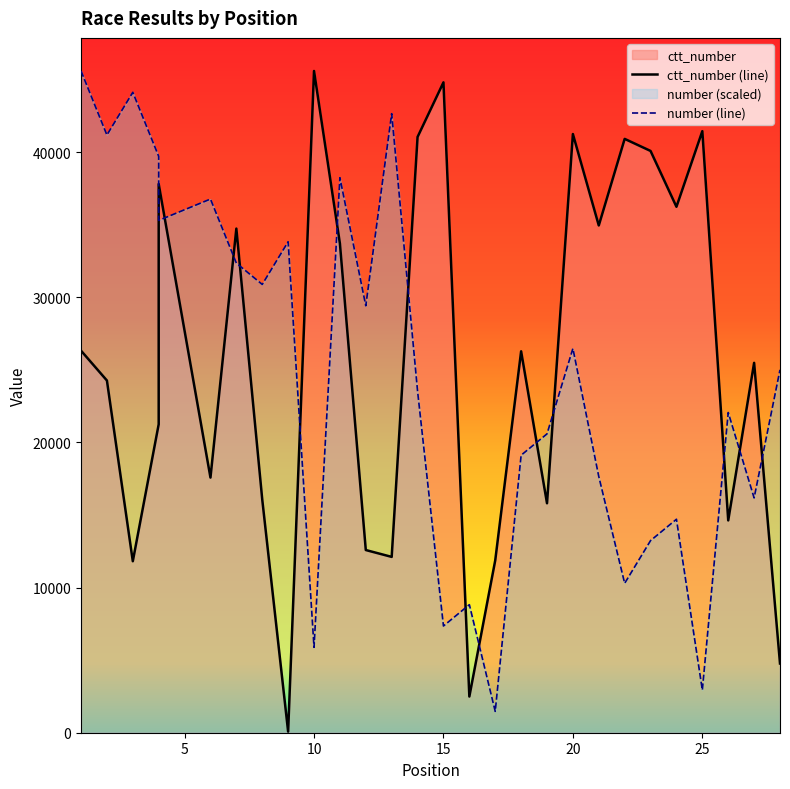

Which series has the widest spread of values?

ctt_number (line)